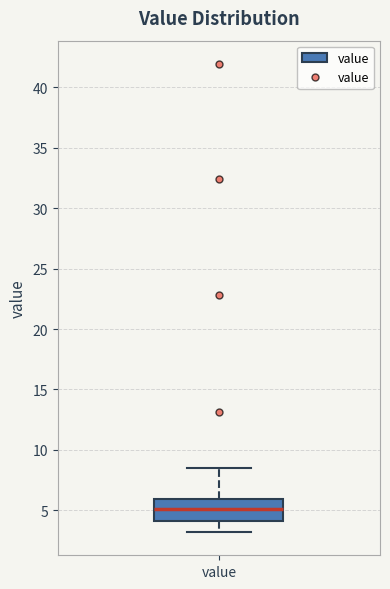

Where is the upper edge of the box for value on the y-axis? The values are not printed on the chart, so give them approximately, as read against the axis.

6.0